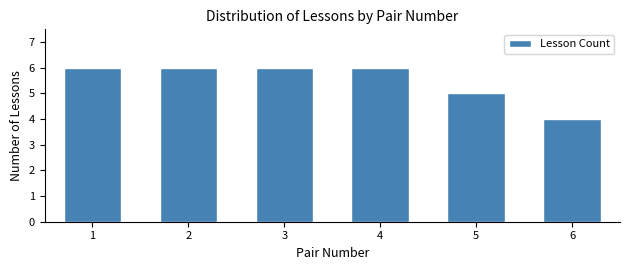

Reading left to right, transcribe all the data shown in this chart.

1=6	2=6	3=6	4=6	5=5	6=4